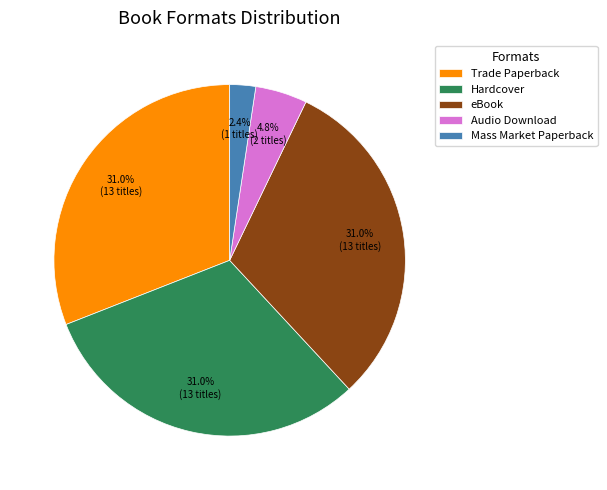

Which slice is the smallest?

Mass Market Paperback